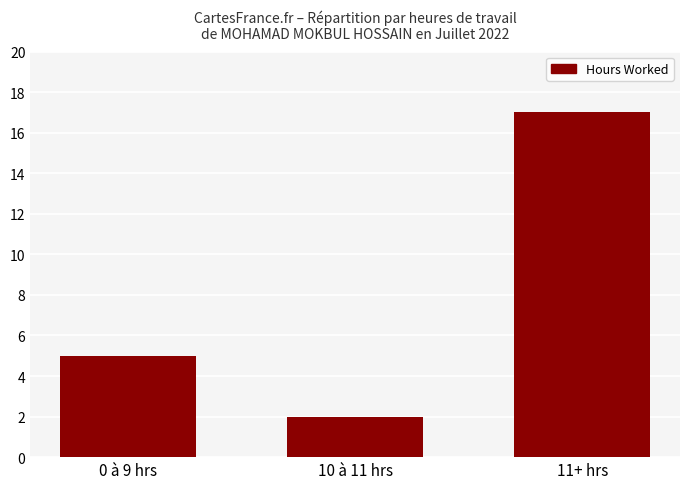

Rank the categories by value from lowest to highest.

10 à 11 hrs, 0 à 9 hrs, 11+ hrs